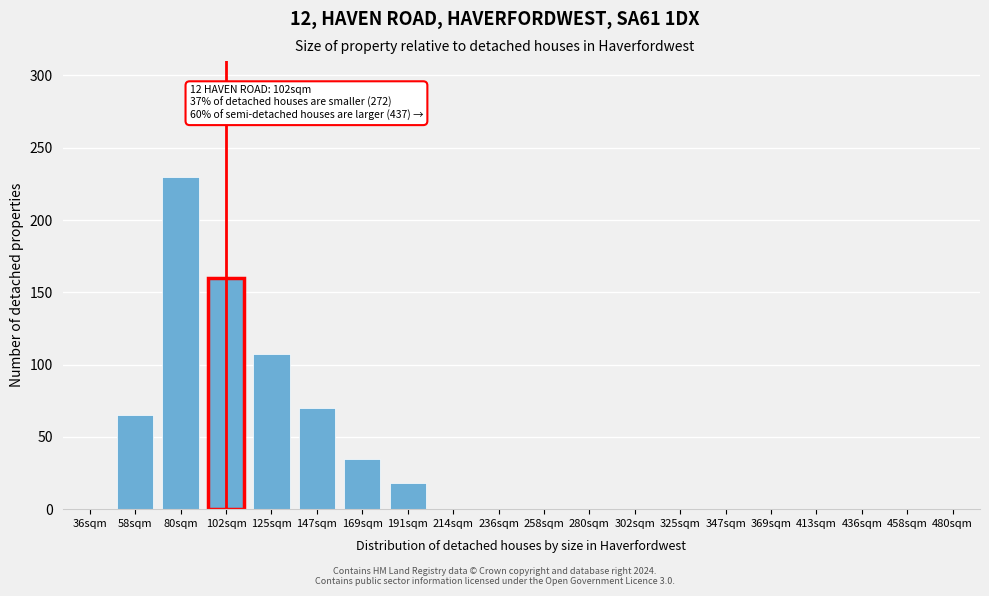

Reading left to right, what are all the values shown in this chart?

36sqm=0	58sqm=65	80sqm=230	102sqm=160	125sqm=107	147sqm=70	169sqm=35	191sqm=18	214sqm=0	236sqm=0	258sqm=0	280sqm=0	302sqm=0	325sqm=0	347sqm=0	369sqm=0	413sqm=0	436sqm=0	458sqm=0	480sqm=0